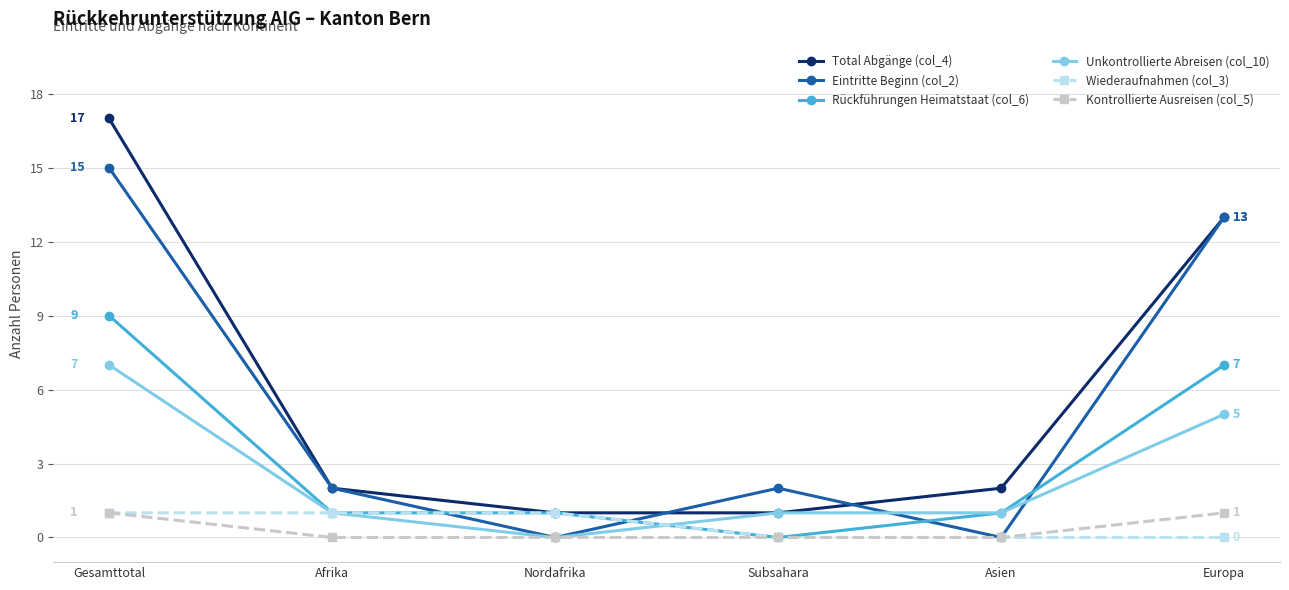

Which series has the largest range (max minus min)?

Total Abgänge (col_4)